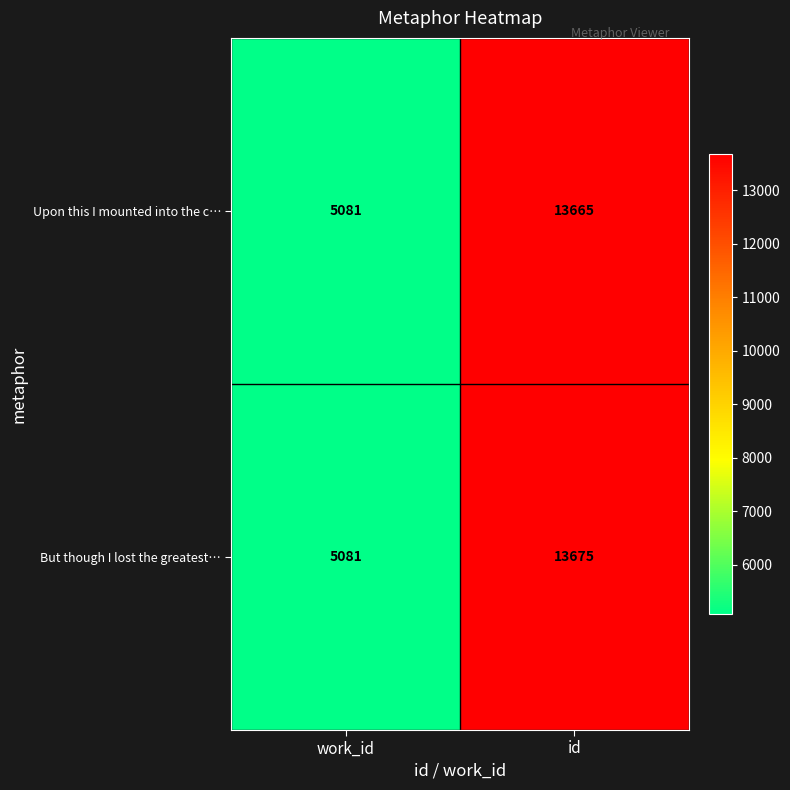

The But though I lost the greatest… series shows 5081 at work_id. True or false?

True